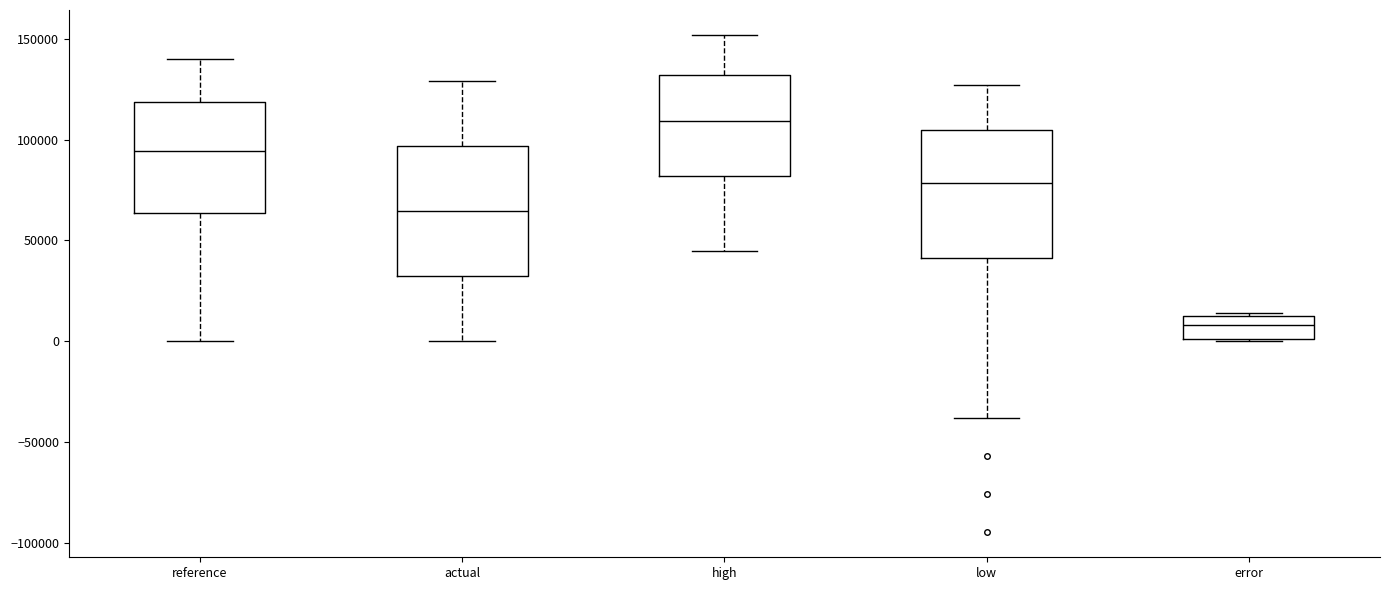

Which box's median line is the lowest?

error